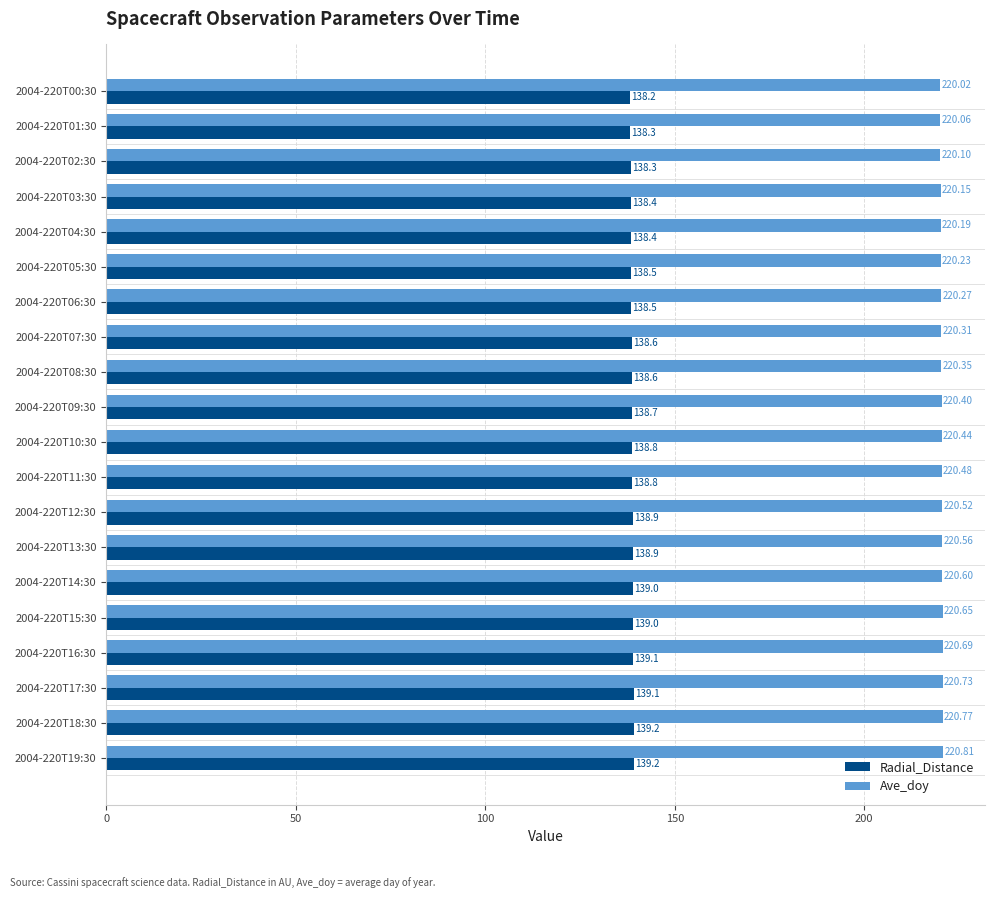

What is the sum of all Radial_Distance values?

2774.5